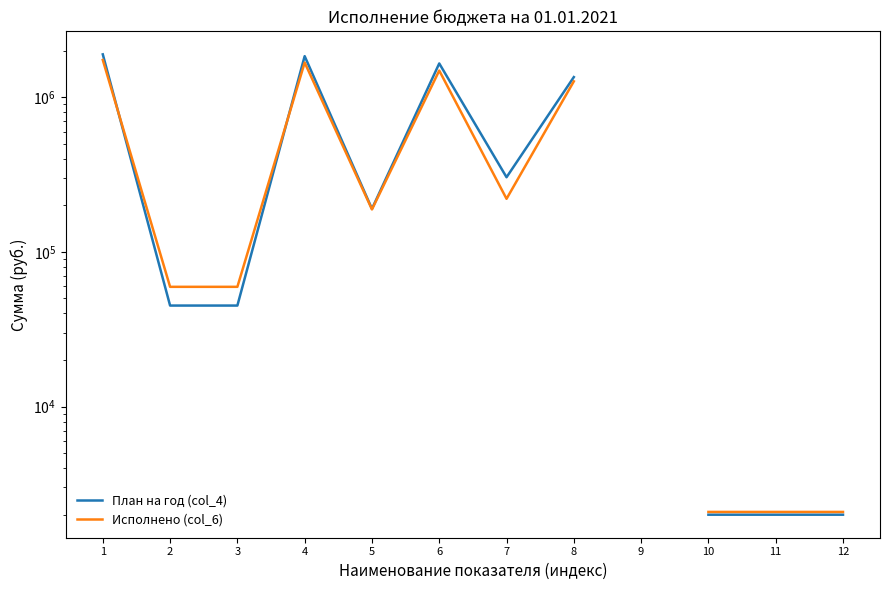

Is it true that Исполнено (col_6) equals 1676125.4 at 4?

True